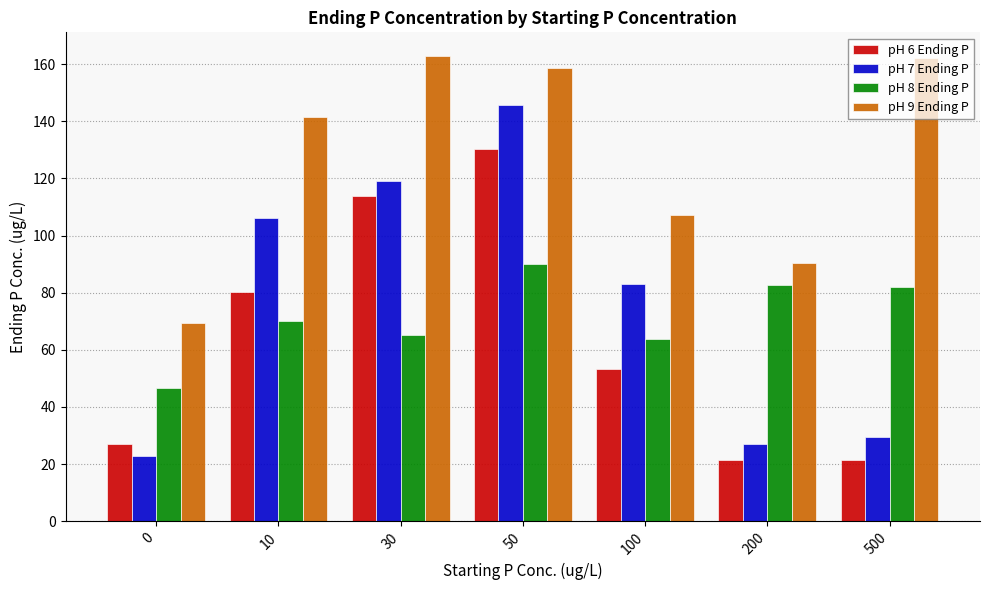

What is the difference between the second highest and minimum values in the pH 9 Ending P series?

93.0